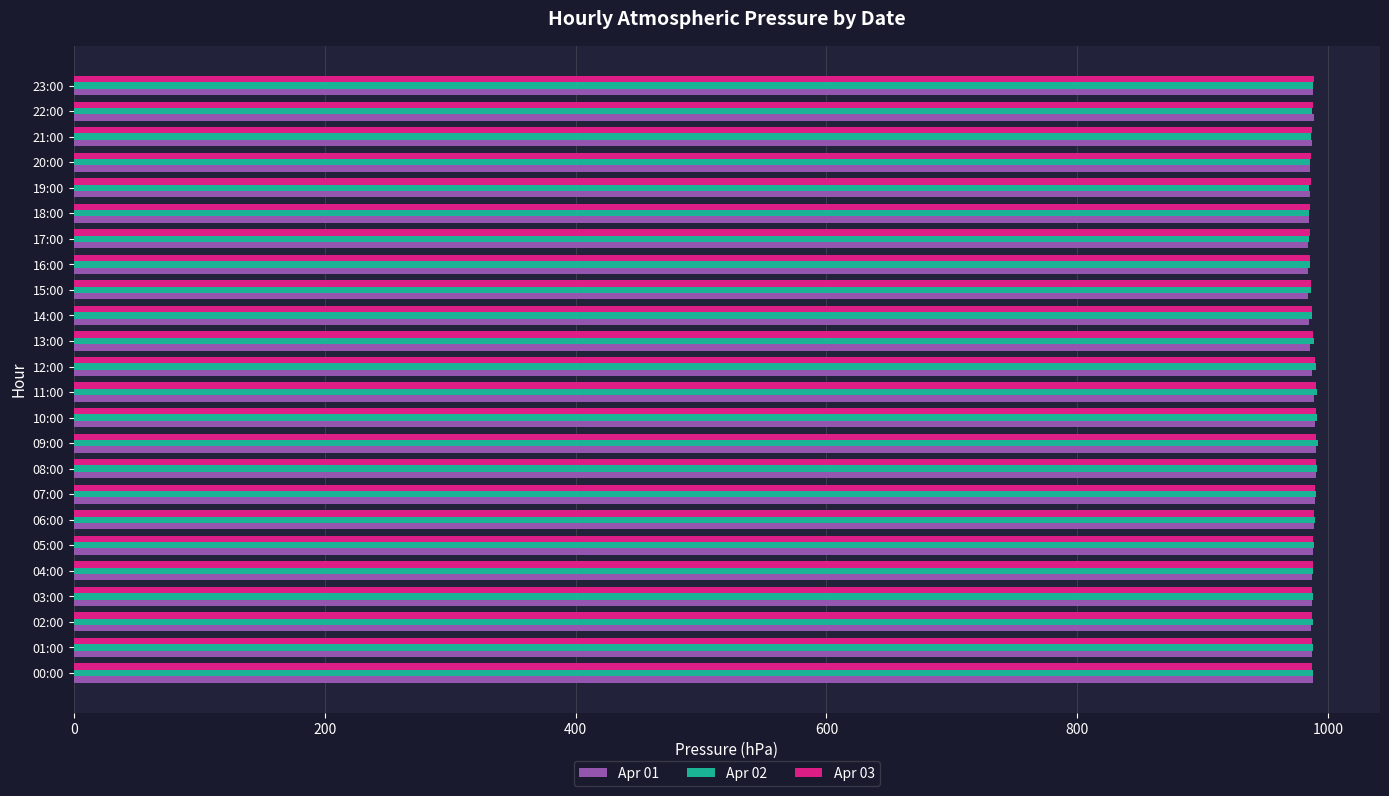

The Apr 02 series shows 984.9 at 19:00. True or false?

True